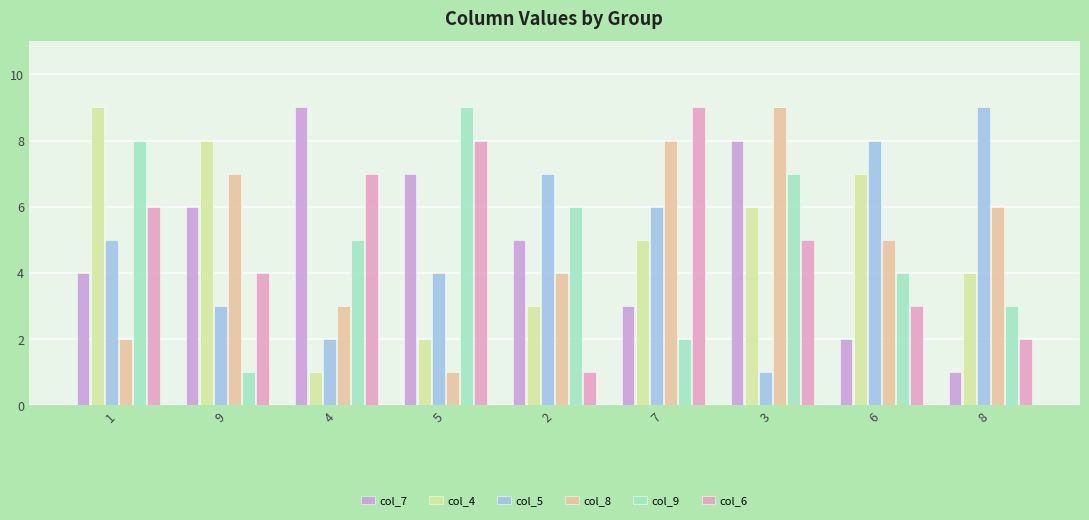

At which category is the sum across all series the highest?

3